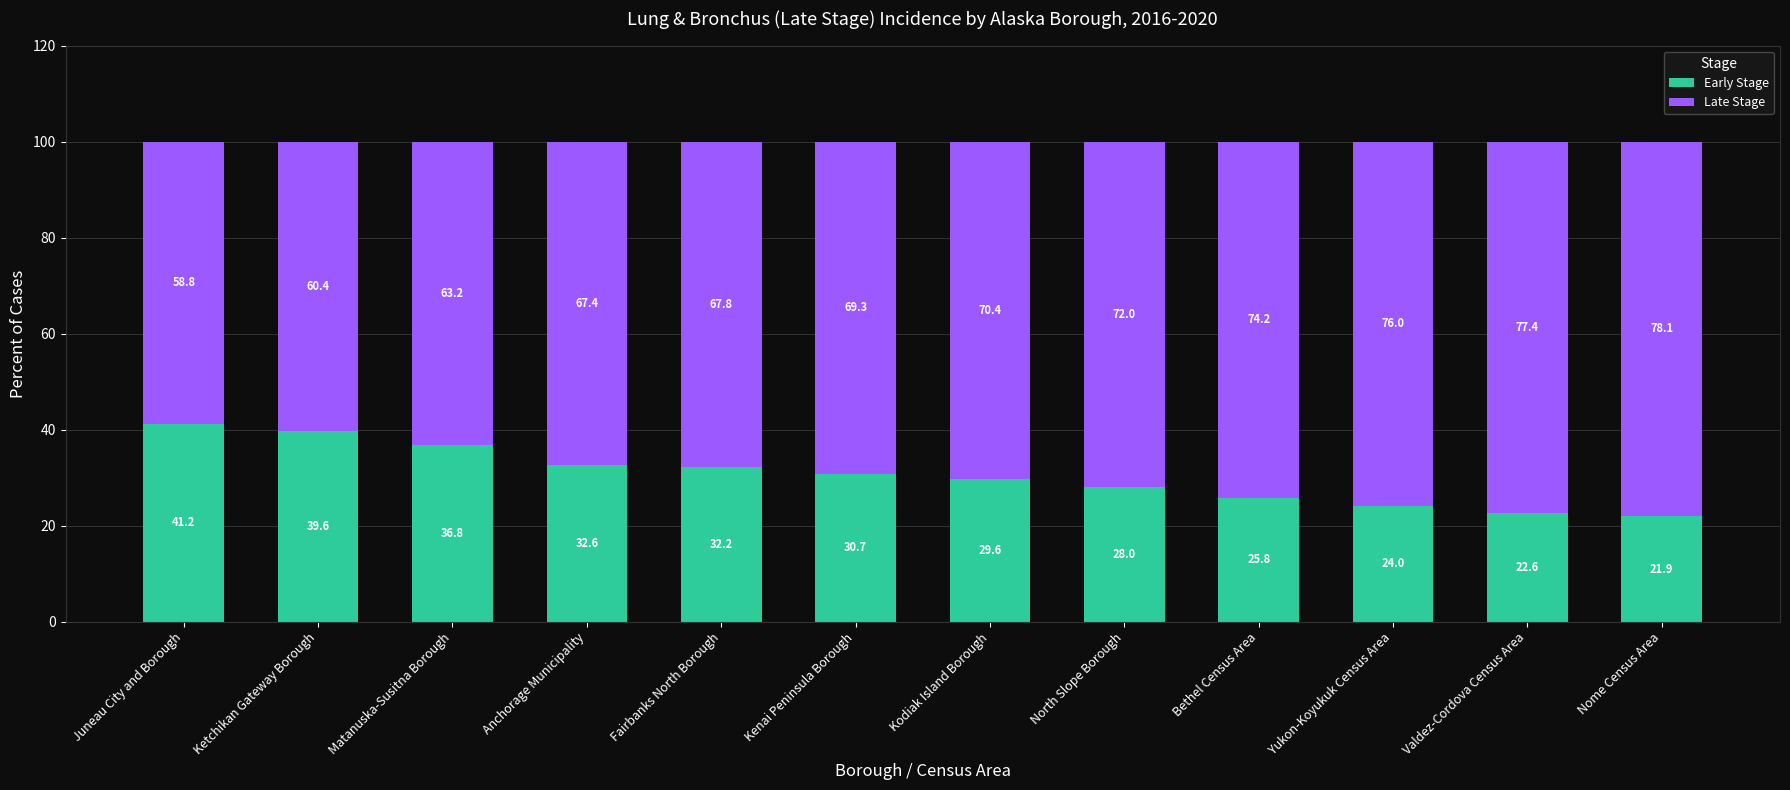

The Early Stage series shows 24.0 at Yukon-Koyukuk Census Area. True or false?

True